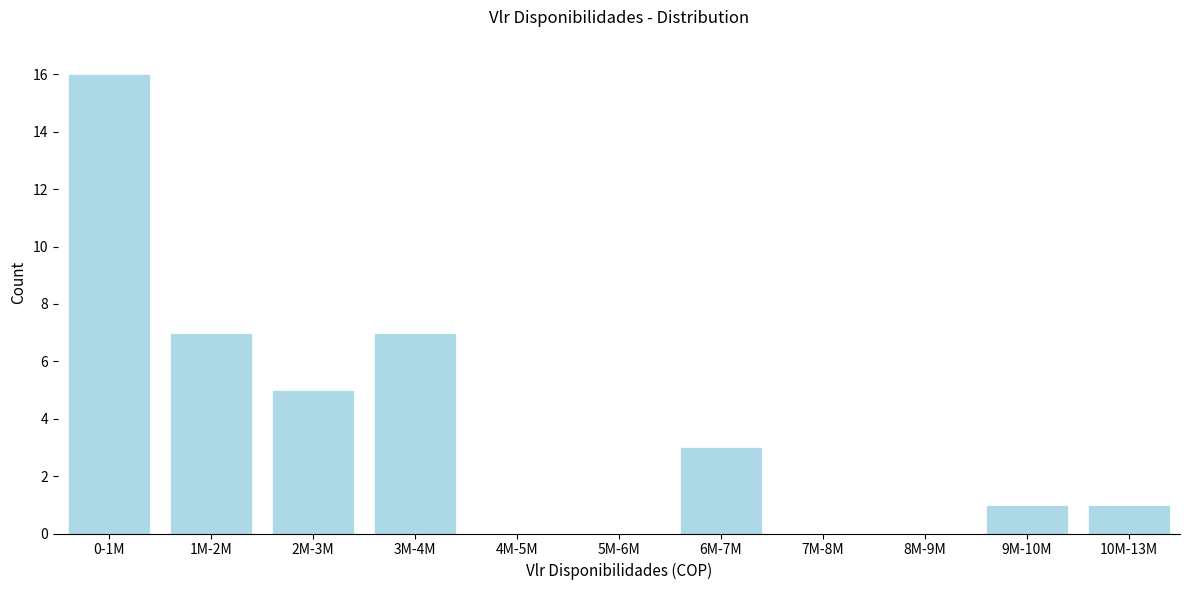

Reading left to right, transcribe all the data shown in this chart.

0-1M=16	1M-2M=7	2M-3M=5	3M-4M=7	4M-5M=0	5M-6M=0	6M-7M=3	7M-8M=0	8M-9M=0	9M-10M=1	10M-13M=1